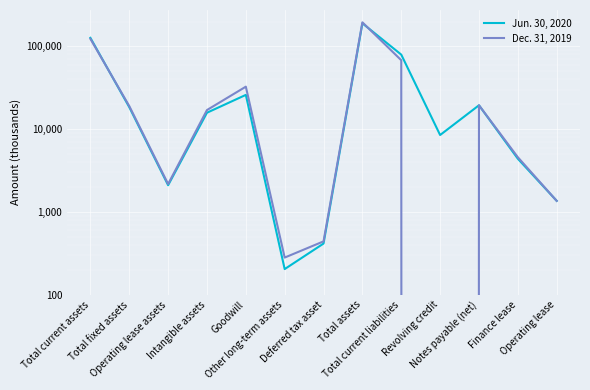

How many values in Dec. 31, 2019 are above zero?

12